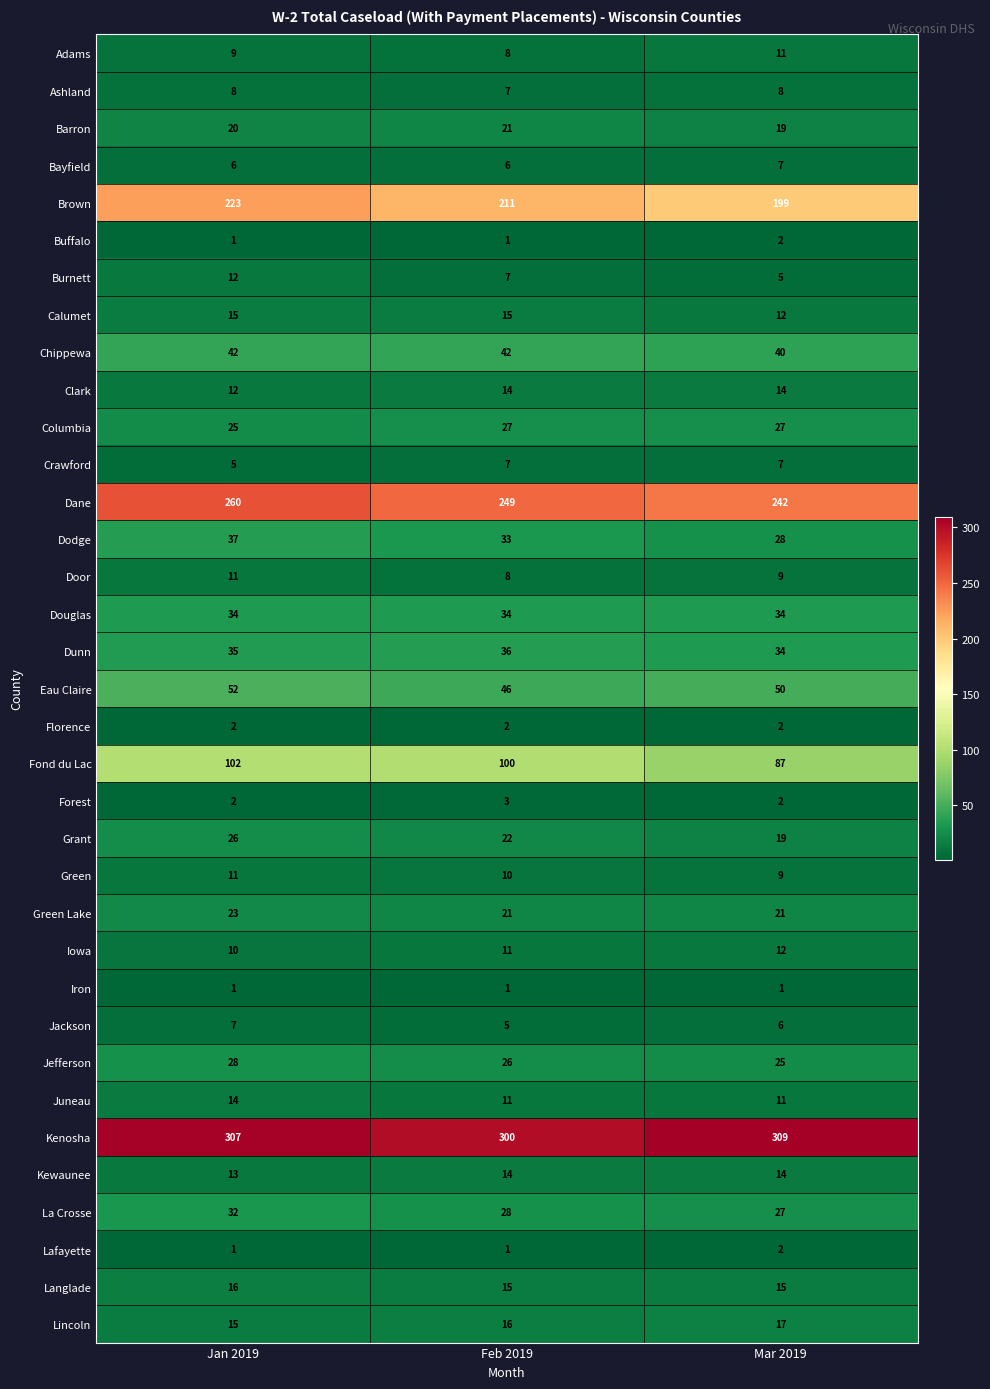

What is the greatest value displayed?

309